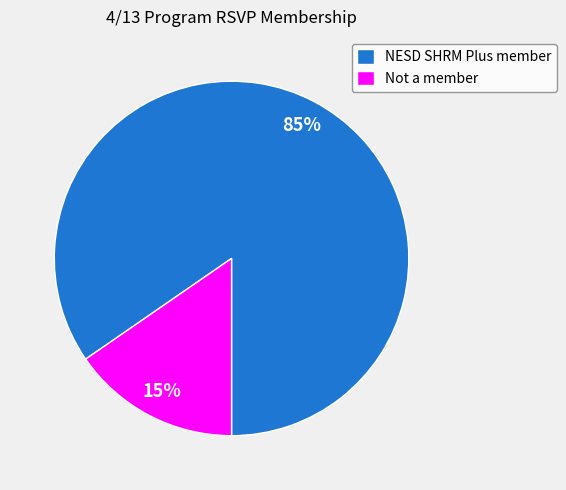

True or false: Not a member accounts for 15% of the total.

True